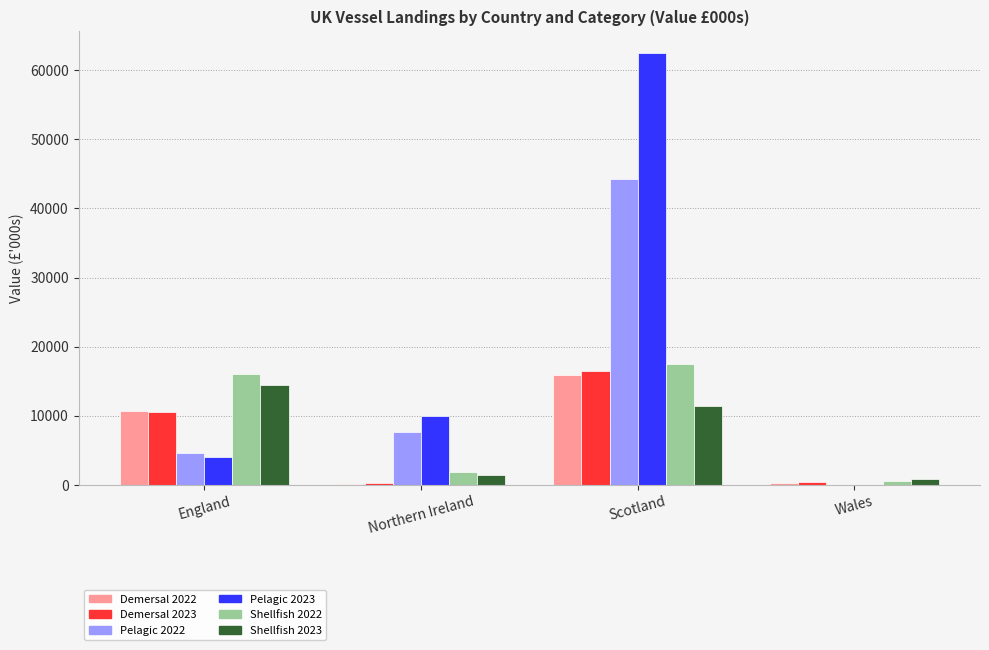

What is the sum of all Demersal 2022 values?

26872.6